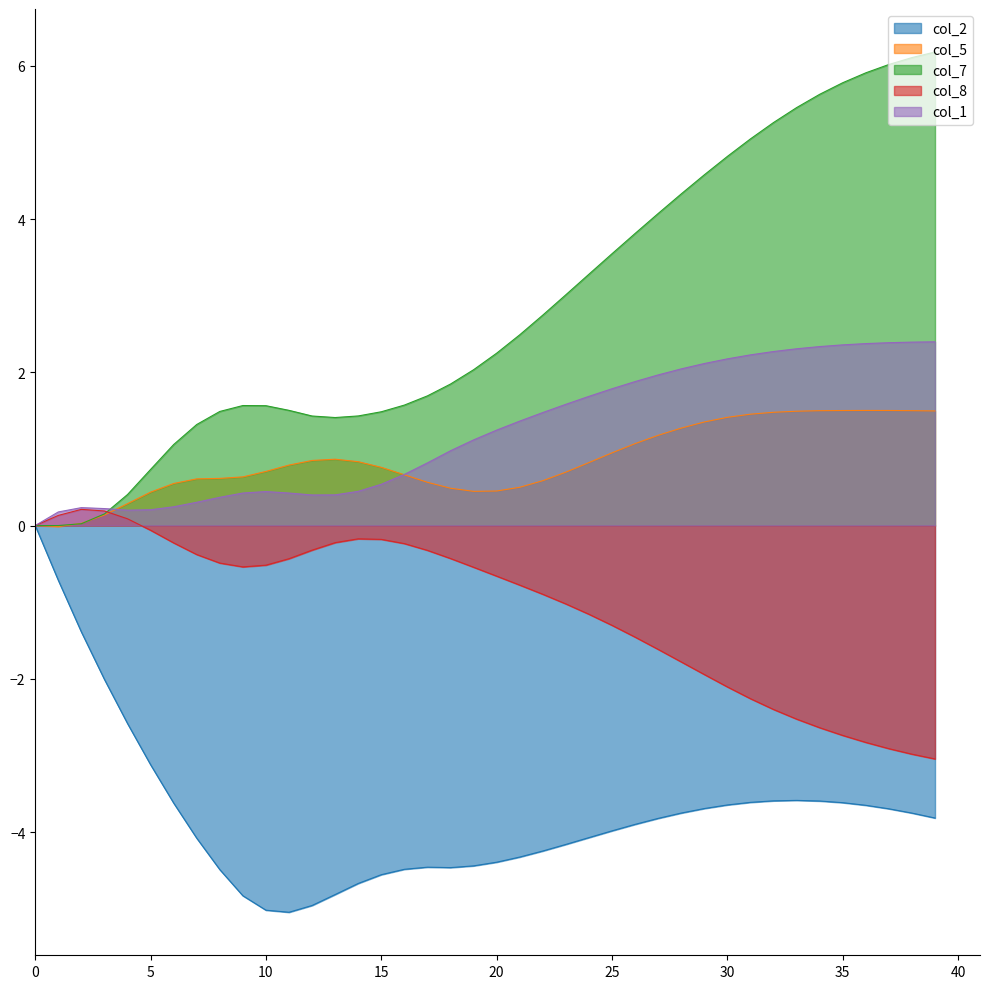

Reading right to left, what are all the values shown in this chart?

col_2: -3.8	-3.8	-3.7	-3.7	-3.6	-3.6	-3.6	-3.6	-3.6	-3.6	-3.7	-3.8	-3.8	-3.9	-4.0	-4.1	-4.2	-4.2	-4.3	-4.4	-4.4	-4.5	-4.5	-4.5	-4.6	-4.7	-4.8	-5.0	-5.0	-5.0	-4.8	-4.5	-4.1	-3.6	-3.1	-2.6	-2.0	-1.4	-0.7	0.0
col_5: 1.5	1.5	1.5	1.5	1.5	1.5	1.5	1.5	1.5	1.4	1.4	1.3	1.2	1.1	0.9	0.8	0.7	0.6	0.5	0.5	0.4	0.5	0.6	0.7	0.8	0.8	0.9	0.8	0.8	0.7	0.6	0.6	0.6	0.5	0.4	0.3	0.1	0.0	-0.0	0.0
col_7: 6.2	6.1	6.0	5.9	5.8	5.6	5.5	5.3	5.0	4.8	4.6	4.3	4.1	3.8	3.5	3.3	3.0	2.7	2.5	2.2	2.0	1.8	1.7	1.6	1.5	1.4	1.4	1.4	1.5	1.6	1.6	1.5	1.3	1.1	0.7	0.4	0.2	0.0	0.0	0.0
col_8: -3.0	-3.0	-2.9	-2.8	-2.7	-2.6	-2.5	-2.4	-2.3	-2.1	-1.9	-1.8	-1.6	-1.5	-1.3	-1.2	-1.0	-0.9	-0.8	-0.7	-0.5	-0.4	-0.3	-0.2	-0.2	-0.2	-0.2	-0.3	-0.4	-0.5	-0.5	-0.5	-0.4	-0.2	-0.1	0.1	0.2	0.2	0.1	0.0
col_1: 2.4	2.4	2.4	2.4	2.4	2.3	2.3	2.3	2.2	2.2	2.1	2.0	2.0	1.9	1.8	1.7	1.6	1.5	1.4	1.2	1.1	1.0	0.8	0.7	0.5	0.4	0.4	0.4	0.4	0.4	0.4	0.4	0.3	0.2	0.2	0.2	0.2	0.2	0.2	0.0